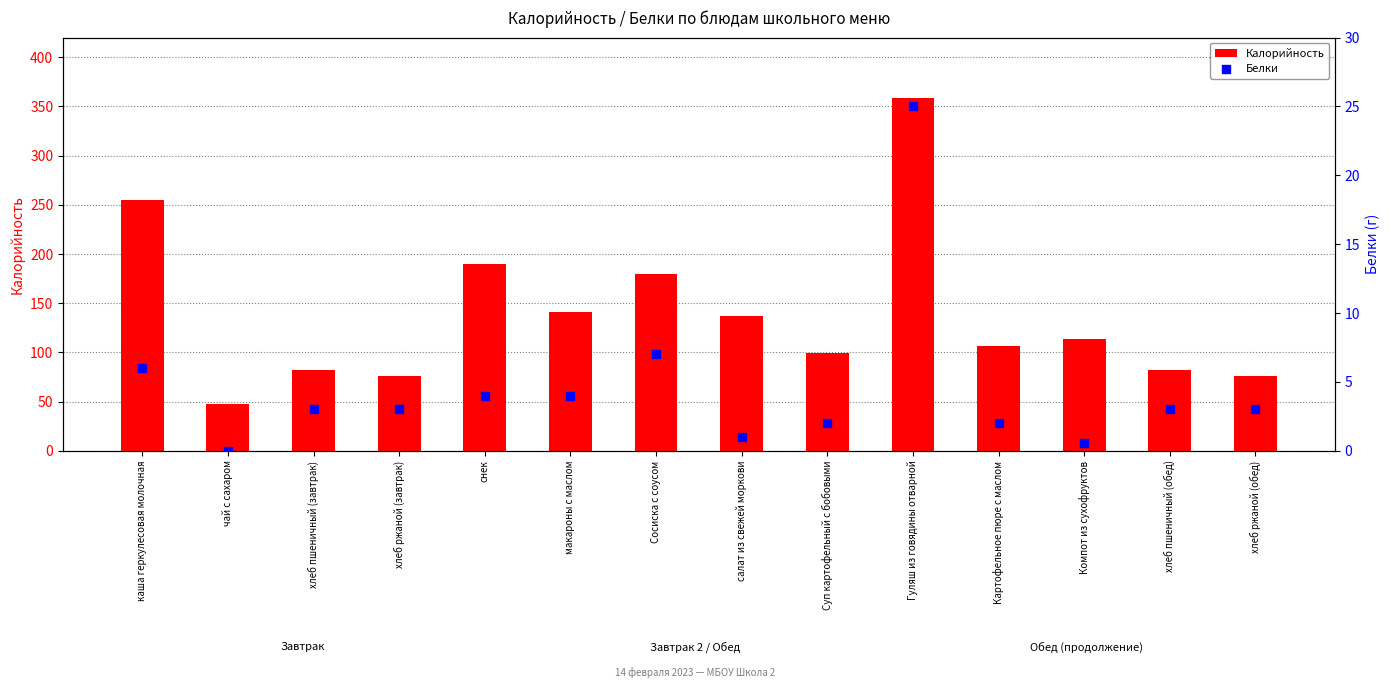

Which series contains the lowest Y value?

Белки